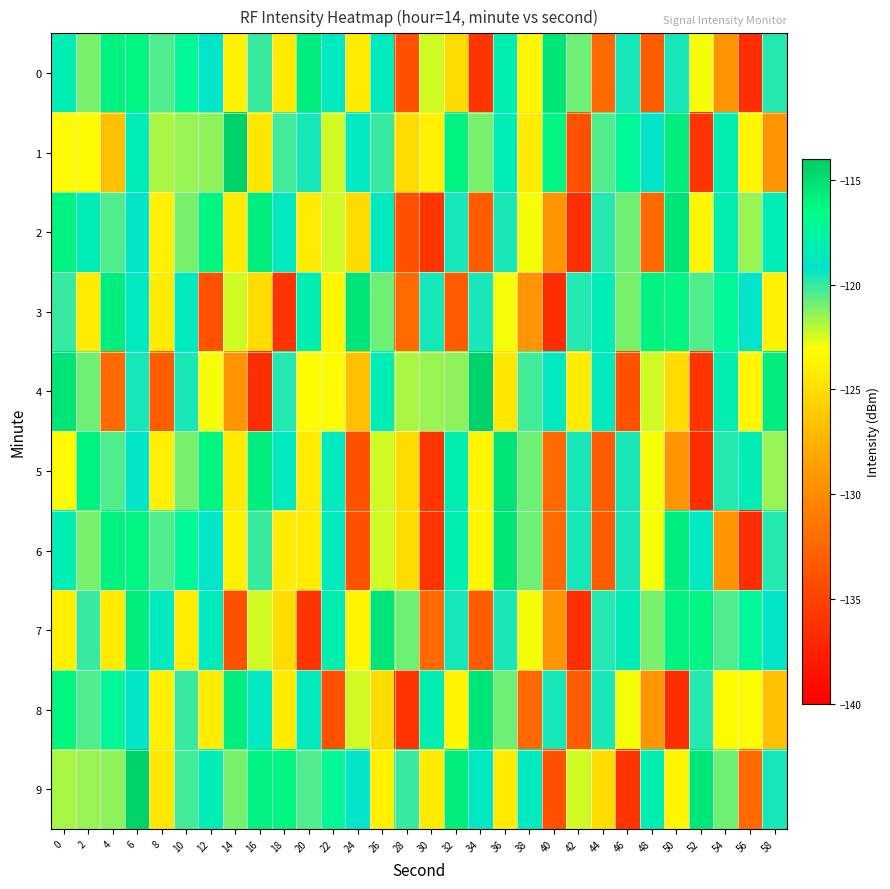

Reading right to left, extract all data points from this chart.

0: 58=-119.8	56=-136.5	54=-129.4	52=-123.0	50=-119.6	48=-133.2	46=-119.6	44=-132.3	42=-120.9	40=-115.3	38=-123.6	36=-118.2	34=-136.0	32=-125.1	30=-122.4	28=-133.9	26=-118.7	24=-124.2	22=-118.8	20=-115.8	18=-124.2	16=-120.1	14=-123.9	12=-119.2	10=-117.3	8=-120.4	6=-116.2	4=-116.1	2=-121.0	0=-118.4
1: 58=-129.4	56=-123.6	54=-118.2	52=-136.0	50=-115.8	48=-119.2	46=-117.3	44=-120.4	42=-133.9	40=-116.2	38=-124.2	36=-118.4	34=-121.0	32=-116.1	30=-123.9	28=-125.1	26=-120.1	24=-118.8	22=-122.4	20=-119.6	18=-120.2	16=-124.5	14=-114.4	12=-121.4	10=-121.5	8=-121.8	6=-118.4	4=-126.7	2=-123.3	0=-123.3
2: 58=-118.4	56=-121.5	54=-118.2	52=-123.6	50=-115.3	48=-132.3	46=-120.9	44=-119.8	42=-136.5	40=-129.4	38=-123.0	36=-119.6	34=-133.2	32=-119.6	30=-136.0	28=-133.9	26=-118.7	24=-125.1	22=-122.4	20=-124.2	18=-118.8	16=-115.8	14=-124.2	12=-116.2	10=-121.0	8=-123.9	6=-119.2	4=-120.4	2=-118.4	0=-116.1
3: 58=-123.9	56=-119.2	54=-117.3	52=-120.4	50=-116.2	48=-116.1	46=-121.0	44=-118.4	42=-119.8	40=-136.5	38=-129.4	36=-123.0	34=-119.6	32=-133.2	30=-119.6	28=-132.3	26=-120.9	24=-115.3	22=-123.6	20=-118.2	18=-136.0	16=-125.1	14=-122.4	12=-133.9	10=-118.7	8=-124.2	6=-118.8	4=-115.8	2=-124.2	0=-120.1
4: 58=-115.8	56=-123.6	54=-118.2	52=-136.0	50=-125.1	48=-122.4	46=-133.9	44=-118.7	42=-124.2	40=-118.8	38=-120.2	36=-124.5	34=-114.4	32=-121.4	30=-121.5	28=-121.8	26=-118.4	24=-126.7	22=-123.3	20=-123.3	18=-119.8	16=-136.5	14=-129.4	12=-123.0	10=-119.6	8=-133.2	6=-119.6	4=-132.3	2=-120.9	0=-115.3
5: 58=-121.5	56=-118.4	54=-119.8	52=-136.5	50=-129.4	48=-123.0	46=-119.6	44=-133.2	42=-119.6	40=-132.3	38=-120.9	36=-115.3	34=-123.6	32=-118.2	30=-136.0	28=-125.1	26=-122.4	24=-133.9	22=-118.7	20=-124.2	18=-118.8	16=-115.8	14=-124.2	12=-116.2	10=-121.0	8=-123.9	6=-119.2	4=-120.4	2=-116.1	0=-123.3
6: 58=-119.8	56=-136.5	54=-129.4	52=-118.8	50=-115.8	48=-123.0	46=-119.6	44=-133.2	42=-119.6	40=-132.3	38=-120.9	36=-115.3	34=-123.6	32=-118.2	30=-136.0	28=-125.1	26=-122.4	24=-133.9	22=-118.7	20=-124.2	18=-124.2	16=-120.1	14=-123.9	12=-119.2	10=-117.3	8=-120.4	6=-116.2	4=-116.1	2=-121.0	0=-118.4
7: 58=-119.2	56=-117.3	54=-120.4	52=-116.2	50=-116.1	48=-121.0	46=-118.4	44=-119.8	42=-136.5	40=-129.4	38=-123.0	36=-119.6	34=-133.2	32=-119.6	30=-132.3	28=-120.9	26=-115.3	24=-123.6	22=-118.2	20=-136.0	18=-125.1	16=-122.4	14=-133.9	12=-118.7	10=-124.2	8=-118.8	6=-115.8	4=-124.2	2=-120.1	0=-123.9
8: 58=-126.7	56=-123.3	54=-123.3	52=-119.8	50=-136.5	48=-129.4	46=-123.0	44=-119.6	42=-133.2	40=-119.6	38=-132.3	36=-120.9	34=-115.3	32=-123.6	30=-118.2	28=-136.0	26=-125.1	24=-122.4	22=-133.9	20=-118.7	18=-124.2	16=-118.8	14=-115.8	12=-124.2	10=-120.1	8=-123.9	6=-119.2	4=-117.3	2=-120.4	0=-116.2
9: 58=-119.6	56=-132.3	54=-120.9	52=-115.3	50=-123.6	48=-118.2	46=-136.0	44=-125.1	42=-122.4	40=-133.9	38=-118.7	36=-124.2	34=-118.8	32=-115.8	30=-124.2	28=-120.1	26=-123.9	24=-119.2	22=-117.3	20=-120.4	18=-116.2	16=-116.1	14=-121.0	12=-118.4	10=-120.2	8=-124.5	6=-114.4	4=-121.4	2=-121.5	0=-121.8